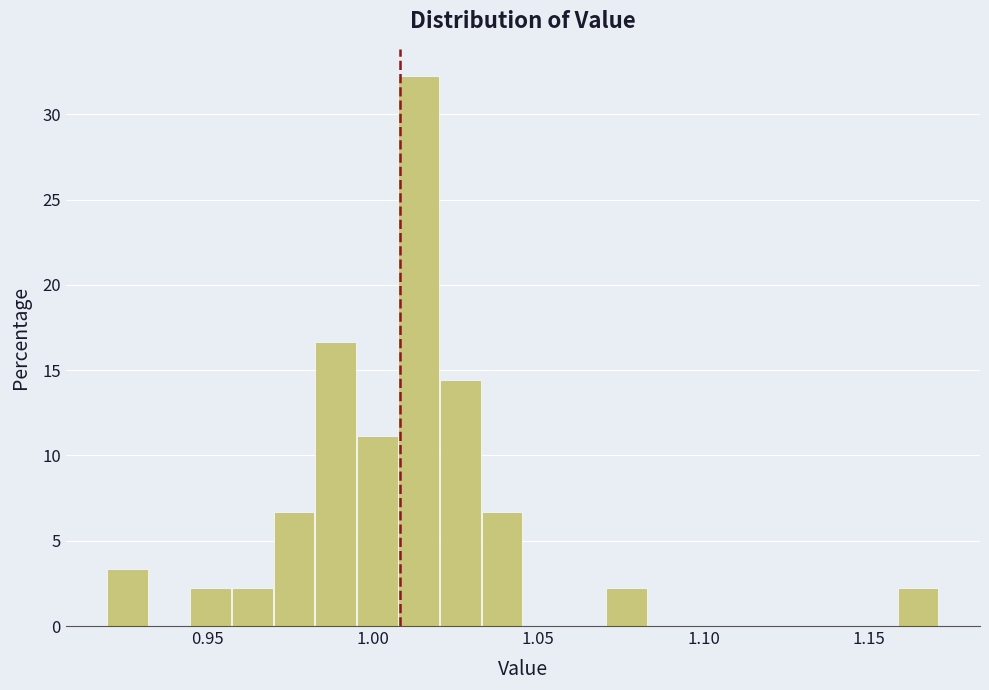

Around what value on the x-axis is the tallest bar? Give the approximate position of its centre, as read against the axis.

1.015